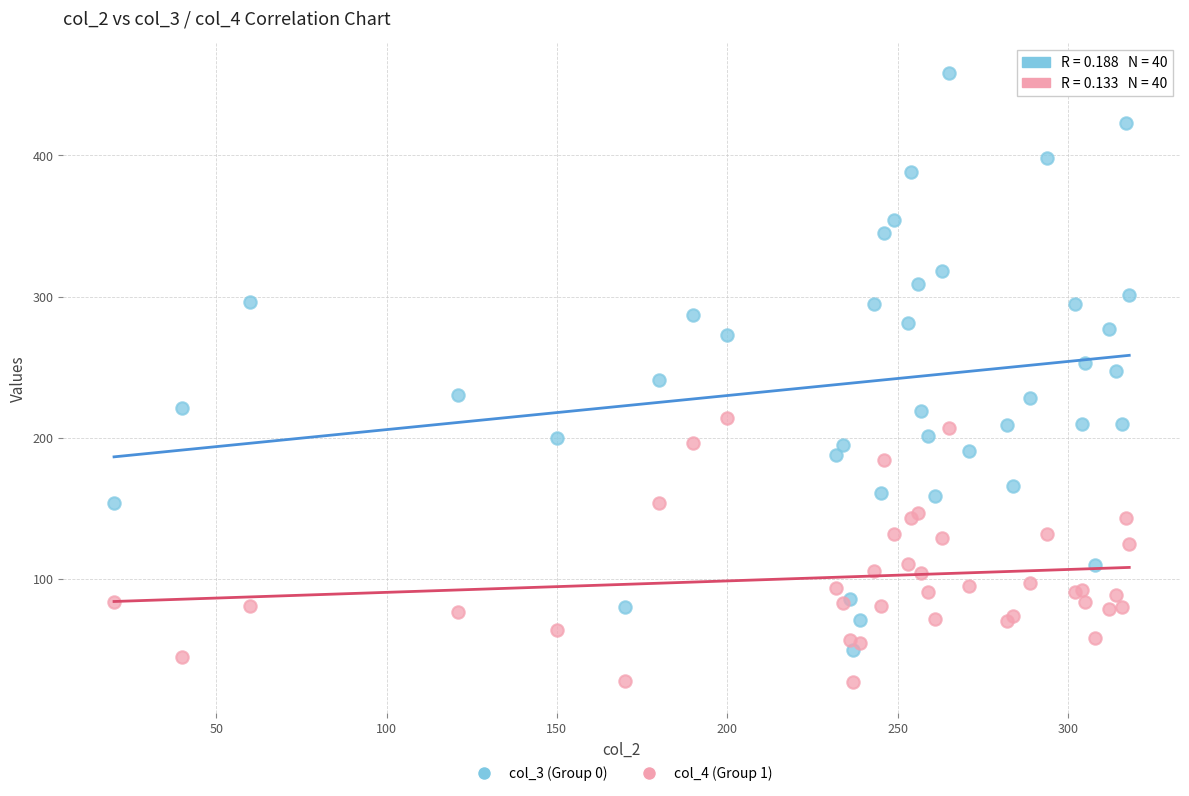

Which series contains the lowest Y value?

col_4 (Group 1)